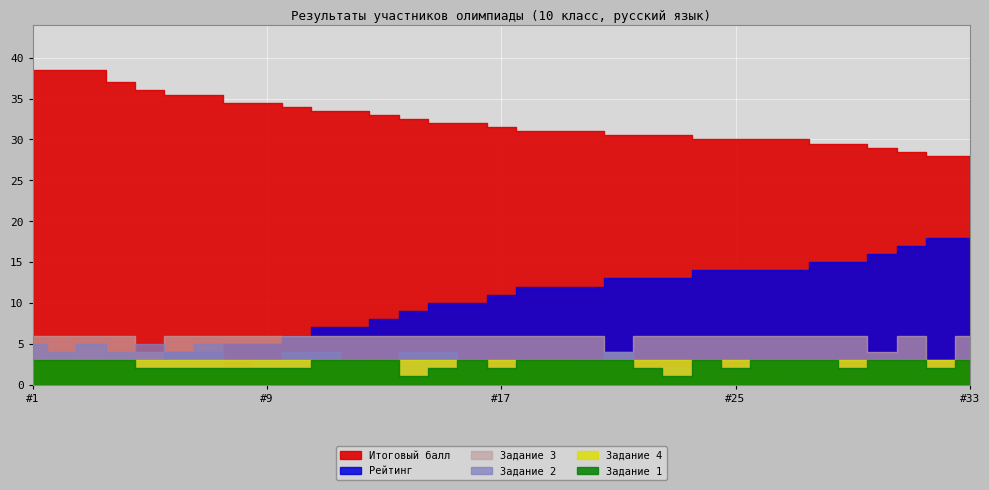

Is it true that Рейтинг equals 23.6 at 28?

False